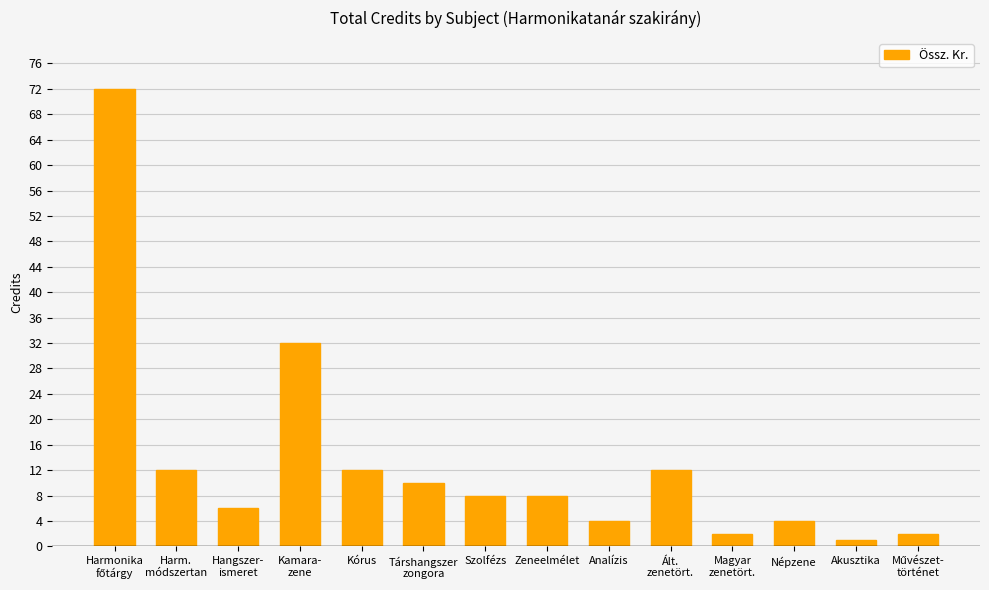

What is the greatest value displayed?

72